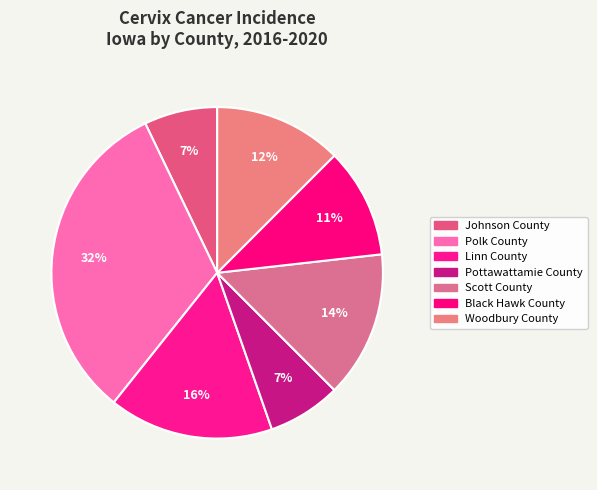

The Black Hawk County slice represents 17% of the pie. True or false?

False